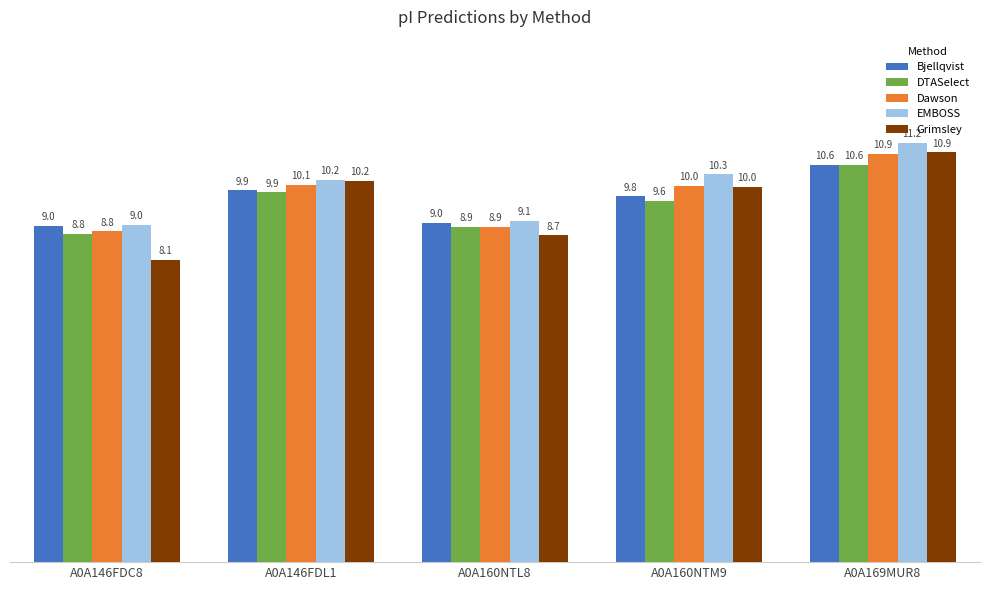

At how many categories does at least one series exceed 8?

5